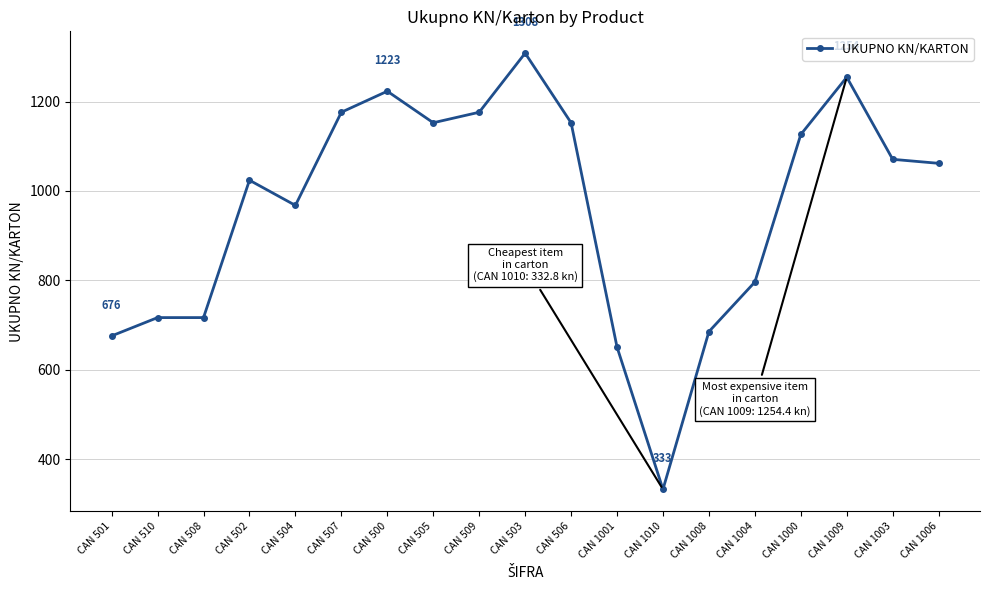

How many data points does each series have?

19